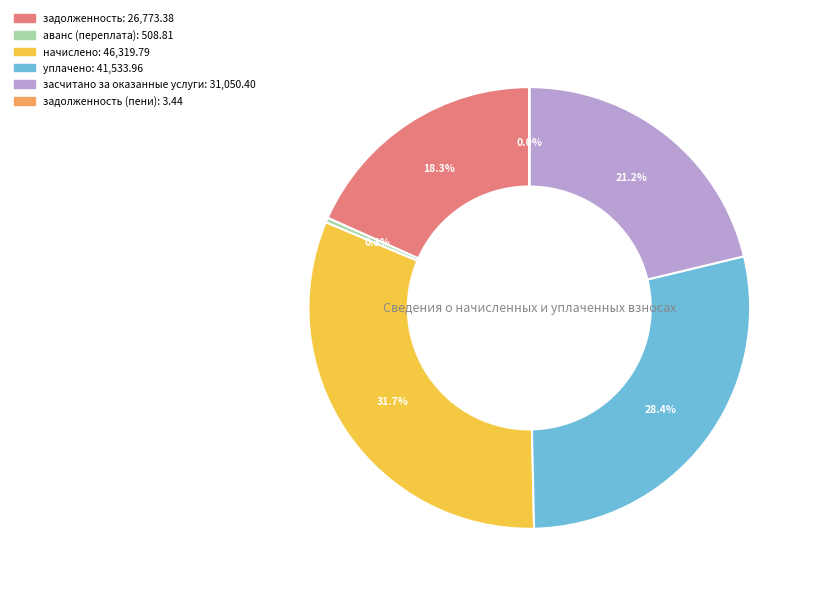

Does any single category account for the majority?

No